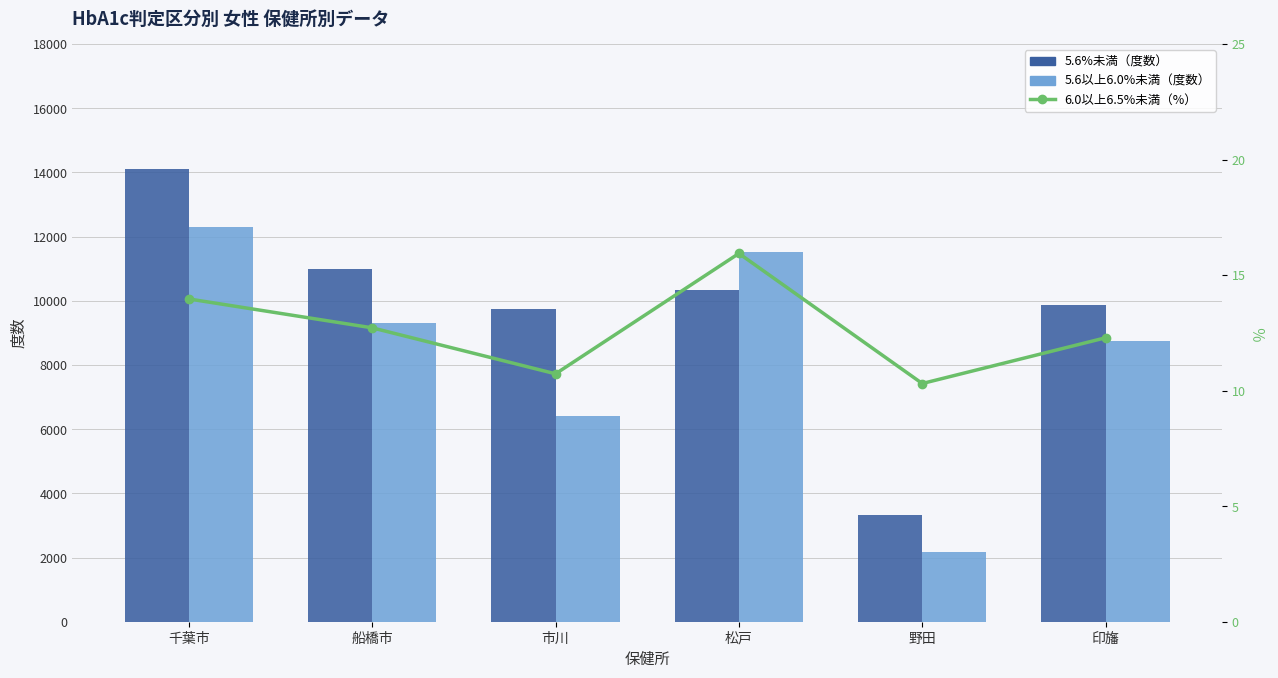

What is the difference between the 5.6以上6.0%未満（度数） values at 市川 and 野田?

4220.0